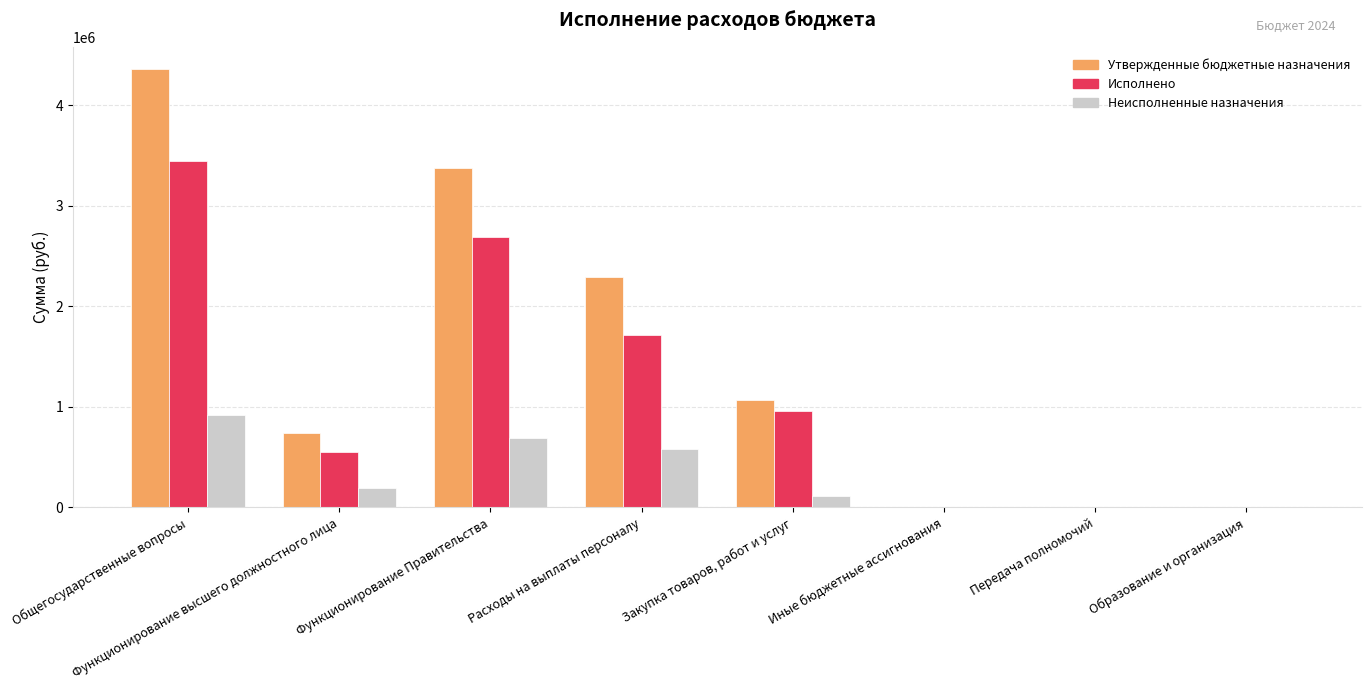

What value does the Неисполненные назначения series have at Закупка товаров, работ и услуг?

111714.8